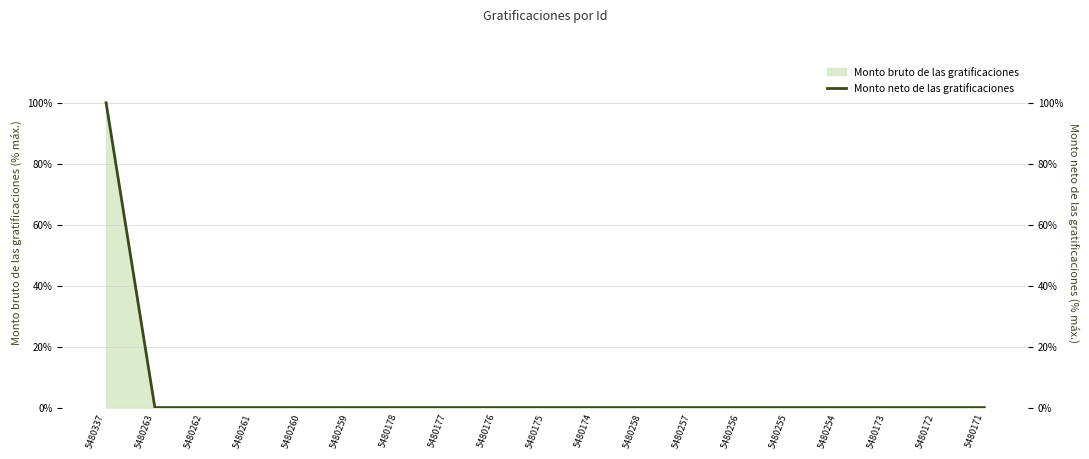

What is the label of the 17th point from the left?

5480173